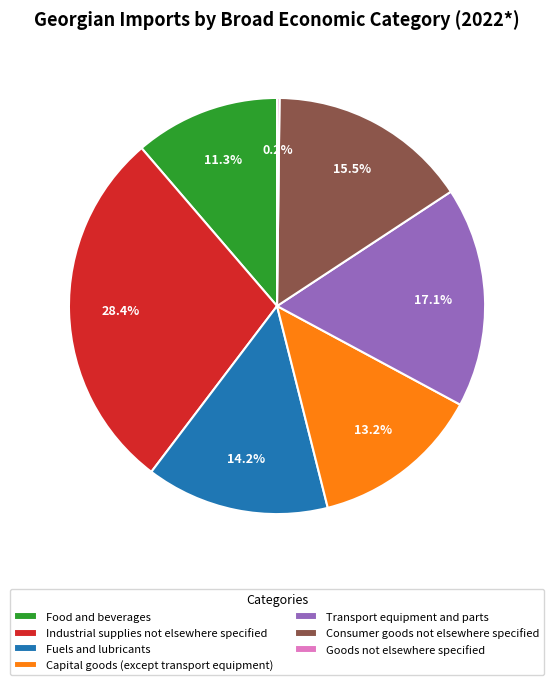

Does Industrial supplies not elsewhere specified represent more than half of the total?

No